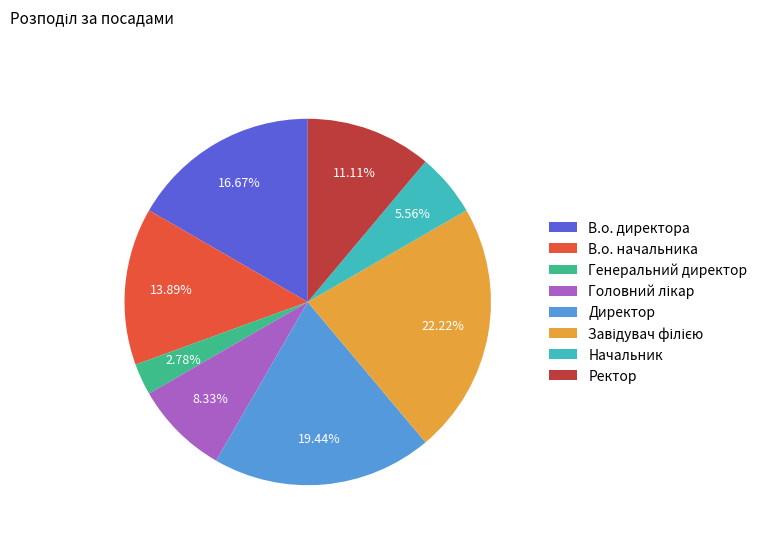

Approximately how many times larger is the value at Ректор compared to Генеральний директор?

4.0